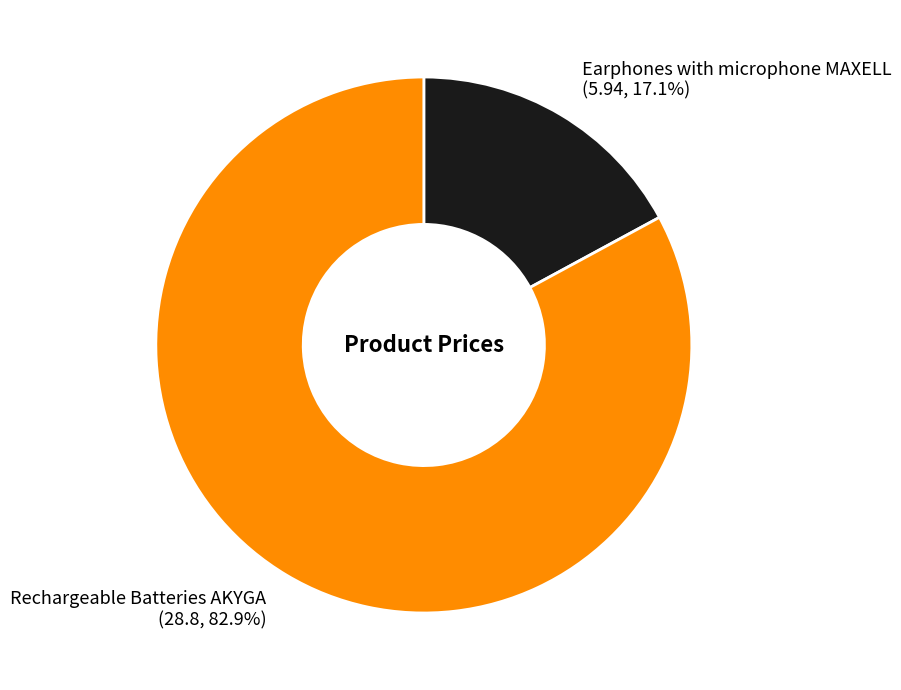

How many slices are in this pie chart?

2